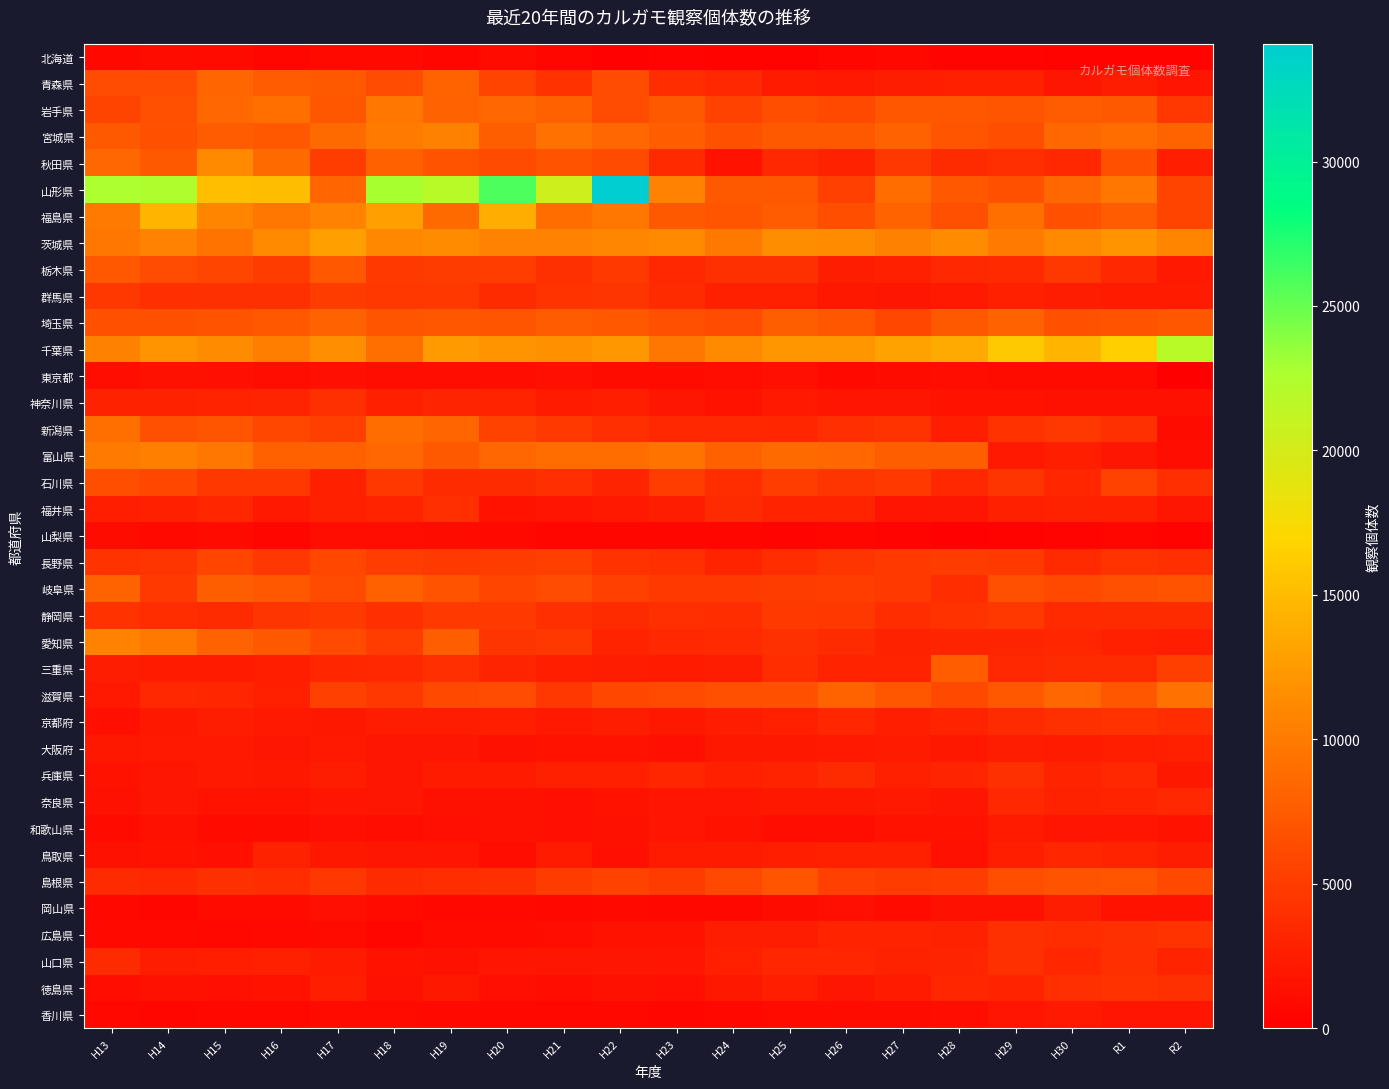

Reading right to left, what are all the values shown in this chart?

北海道: R2=352	R1=395	H30=373	H29=421	H28=458	H27=666	H26=618	H25=369	H24=396	H23=501	H22=232	H21=576	H20=1043	H19=542	H18=878	H17=871	H16=626	H15=989	H14=1197	H13=794
青森県: R2=1800	R1=2422	H30=1937	H29=2695	H28=2673	H27=2465	H26=2166	H25=2372	H24=3410	H23=3785	H22=6382	H21=4168	H20=5722	H19=8162	H18=6376	H17=7422	H16=7472	H15=8314	H14=6333	H13=6331
岩手県: R2=4573	R1=7383	H30=7469	H29=7003	H28=7070	H27=7094	H26=6084	H25=6505	H24=5538	H23=7419	H22=6263	H21=7861	H20=8446	H19=8085	H18=9644	H17=7181	H16=9087	H15=8463	H14=6594	H13=5662
宮城県: R2=8244	R1=8921	H30=8397	H29=6422	H28=6928	H27=8089	H26=7419	H25=7355	H24=6765	H23=7618	H22=8624	H21=9203	H20=7795	H19=10518	H18=10057	H17=8677	H16=7280	H15=7507	H14=6764	H13=7324
秋田県: R2=2615	R1=6684	H30=3395	H29=3936	H28=3667	H27=4616	H26=2881	H25=3427	H24=1629	H23=3478	H22=6158	H21=6855	H20=6209	H19=6847	H18=7882	H17=5166	H16=8675	H15=11290	H14=7440	H13=8393
山形県: R2=5672	R1=9785	H30=8590	H29=6686	H28=7268	H27=9037	H26=5416	H25=7225	H24=7409	H23=10669	H22=34075	H21=20465	H20=25840	H19=21952	H18=22860	H17=8339	H16=15134	H15=15186	H14=22578	H13=22741
福島県: R2=5696	R1=7576	H30=6779	H29=9068	H28=6619	H27=8136	H26=6404	H25=7553	H24=6982	H23=7386	H22=9588	H21=9009	H20=13861	H19=8747	H18=12902	H17=10670	H16=9839	H15=10797	H14=14472	H13=10003
茨城県: R2=10874	R1=11902	H30=11288	H29=10013	H28=11443	H27=10570	H26=11328	H25=11551	H24=9950	H23=11279	H22=10966	H21=10719	H20=10707	H19=11415	H18=11068	H17=12782	H16=11308	H15=9516	H14=10734	H13=9599
栃木県: R2=2236	R1=3370	H30=4673	H29=3551	H28=3422	H27=2739	H26=2483	H25=4043	H24=4071	H23=3344	H22=4920	H21=4027	H20=5063	H19=4959	H18=4893	H17=7240	H16=5007	H15=5819	H14=6307	H13=7290
群馬県: R2=2272	R1=2395	H30=2397	H29=2680	H28=2231	H27=1921	H26=2126	H25=2734	H24=2775	H23=3691	H22=4397	H21=4265	H20=3693	H19=4689	H18=4765	H17=4929	H16=4044	H15=4027	H14=3887	H13=4790
埼玉県: R2=7183	R1=6805	H30=6697	H29=8095	H28=7415	H27=5976	H26=7087	H25=7747	H24=6280	H23=6606	H22=7193	H21=7583	H20=7029	H19=7107	H18=7022	H17=8022	H16=7313	H15=6804	H14=6756	H13=6771
千葉県: R2=21940	R1=16453	H30=14496	H29=16098	H28=13671	H27=13072	H26=12231	H25=12134	H24=11219	H23=9669	H22=12252	H21=11734	H20=11951	H19=12449	H18=9100	H17=11609	H16=10281	H15=11425	H14=12025	H13=10529
東京都: R2=0	R1=1021	H30=985	H29=1179	H28=1257	H27=1193	H26=858	H25=1397	H24=1305	H23=972	H22=1117	H21=1437	H20=1312	H19=1239	H18=1270	H17=1354	H16=1205	H15=1335	H14=1469	H13=1287
神奈川県: R2=1573	R1=1541	H30=1551	H29=1603	H28=1701	H27=1892	H26=1859	H25=2259	H24=1612	H23=1975	H22=2580	H21=2393	H20=3051	H19=3137	H18=2713	H17=4025	H16=3178	H15=3012	H14=2799	H13=2895
新潟県: R2=1118	R1=4012	H30=4530	H29=4259	H28=2581	H27=4298	H26=3917	H25=3251	H24=3417	H23=3354	H22=3981	H21=4887	H20=5471	H19=8365	H18=9033	H17=5318	H16=5944	H15=6977	H14=6538	H13=9085
富山県: R2=1220	R1=1987	H30=2603	H29=2175	H28=7761	H27=7794	H26=8480	H25=8687	H24=7930	H23=9555	H22=8943	H21=8874	H20=8637	H19=7431	H18=8421	H17=7903	H16=7974	H15=9819	H14=10454	H13=10036
石川県: R2=3992	R1=5488	H30=3259	H29=4404	H28=3361	H27=4820	H26=4410	H25=5062	H24=3764	H23=5113	H22=3156	H21=3957	H20=3637	H19=3707	H18=4728	H17=2682	H16=4685	H15=4729	H14=5887	H13=6407
福井県: R2=1872	R1=2715	H30=2815	H29=2740	H28=1963	H27=1814	H26=2955	H25=3051	H24=3662	H23=2499	H22=2185	H21=1850	H20=1655	H19=3912	H18=2988	H17=2668	H16=2262	H15=3246	H14=2721	H13=2584
山梨県: R2=377	R1=656	H30=455	H29=376	H28=228	H27=422	H26=655	H25=453	H24=564	H23=536	H22=566	H21=561	H20=817	H19=1165	H18=1300	H17=1228	H16=639	H15=984	H14=926	H13=1087
長野県: R2=3893	R1=4327	H30=3569	H29=4829	H28=5054	H27=4817	H26=4448	H25=3750	H24=2963	H23=3979	H22=4185	H21=5200	H20=5032	H19=4866	H18=5169	H17=5900	H16=4624	H15=5810	H14=4497	H13=4280
岐阜県: R2=6891	R1=6580	H30=6015	H29=6639	H28=3751	H27=4827	H26=5087	H25=4939	H24=4880	H23=4829	H22=5442	H21=6297	H20=5829	H19=6831	H18=7893	H17=6235	H16=7284	H15=7728	H14=4906	H13=8213
静岡県: R2=3711	R1=3594	H30=3543	H29=4727	H28=4249	H27=3771	H26=4672	H25=4921	H24=3732	H23=3886	H22=3632	H21=3867	H20=4877	H19=4818	H18=3968	H17=4834	H16=4440	H15=3662	H14=3779	H13=4153
愛知県: R2=2562	R1=2678	H30=3252	H29=3186	H28=3129	H27=2921	H26=3646	H25=4001	H24=3593	H23=3420	H22=3042	H21=4686	H20=4437	H19=7726	H18=5089	H17=6205	H16=7396	H15=8000	H14=9944	H13=10738
三重県: R2=5266	R1=3685	H30=3704	H29=3337	H28=7704	H27=3039	H26=2937	H25=3800	H24=2475	H23=2313	H22=2416	H21=2531	H20=3150	H19=3914	H18=3400	H17=3324	H16=2540	H15=2347	H14=2316	H13=2470
滋賀県: R2=9266	R1=7146	H30=8467	H29=7309	H28=6003	H27=7137	H26=8184	H25=6721	H24=6580	H23=6187	H22=5933	H21=4538	H20=6388	H19=6071	H18=4625	H17=5379	H16=2673	H15=3267	H14=3419	H13=2262
京都府: R2=3812	R1=4239	H30=4116	H29=3598	H28=2939	H27=2546	H26=3302	H25=2774	H24=2422	H23=2051	H22=2522	H21=2212	H20=2544	H19=2398	H18=2421	H17=2071	H16=2185	H15=2437	H14=2023	H13=1370
大阪府: R2=2766	R1=2551	H30=2357	H29=2450	H28=2125	H27=2267	H26=2171	H25=2118	H24=2048	H23=1446	H22=1602	H21=1641	H20=1543	H19=1902	H18=1968	H17=2149	H16=1982	H15=2218	H14=2140	H13=2061
兵庫県: R2=2000	R1=3415	H30=2948	H29=4022	H28=3127	H27=2673	H26=3690	H25=3004	H24=2737	H23=3299	H22=2679	H21=2770	H20=2368	H19=2287	H18=1957	H17=2475	H16=2102	H15=2218	H14=1939	H13=1730
奈良県: R2=3380	R1=3052	H30=2896	H29=3357	H28=1934	H27=2179	H26=2123	H25=2043	H24=1793	H23=1737	H22=1672	H21=1421	H20=1568	H19=1576	H18=1932	H17=1812	H16=1673	H15=1713	H14=1918	H13=1498
和歌山県: R2=1701	R1=1754	H30=1843	H29=2314	H28=1717	H27=1629	H26=1200	H25=1317	H24=1702	H23=1733	H22=1543	H21=1362	H20=1484	H19=1441	H18=1213	H17=1335	H16=1142	H15=1042	H14=1537	H13=1003
鳥取県: R2=2396	R1=2942	H30=3239	H29=2626	H28=1533	H27=2693	H26=2765	H25=2567	H24=2336	H23=2383	H22=1390	H21=2265	H20=1249	H19=1815	H18=1883	H17=2032	H16=2895	H15=1414	H14=1687	H13=1585
島根県: R2=6025	R1=6972	H30=6832	H29=6430	H28=5165	H27=5017	H26=5336	H25=6961	H24=6027	H23=4996	H22=5567	H21=4939	H20=4015	H19=3727	H18=3665	H17=4652	H16=3824	H15=4010	H14=3414	H13=3703
岡山県: R2=1663	R1=1705	H30=2419	H29=1467	H28=1537	H27=1064	H26=1442	H25=1180	H24=686	H23=680	H22=824	H21=754	H20=831	H19=787	H18=986	H17=1406	H16=1055	H15=1061	H14=610	H13=739
広島県: R2=4384	R1=4009	H30=3739	H29=4082	H28=2876	H27=3051	H26=2952	H25=2503	H24=2442	H23=1715	H22=1604	H21=1269	H20=1058	H19=949	H18=665	H17=953	H16=899	H15=766	H14=815	H13=898
山口県: R2=2969	R1=3952	H30=3309	H29=4074	H28=3142	H27=2902	H26=3217	H25=3264	H24=2721	H23=1836	H22=1897	H21=1896	H20=1738	H19=1489	H18=1656	H17=2320	H16=2700	H15=2532	H14=2472	H13=3632
徳島県: R2=4093	R1=4140	H30=3935	H29=3029	H28=3250	H27=2274	H26=1967	H25=2533	H24=2063	H23=1448	H22=1468	H21=1229	H20=1434	H19=2021	H18=1529	H17=2542	H16=1680	H15=1454	H14=1512	H13=1310
香川県: R2=1812	R1=1739	H30=2243	H29=1860	H28=1301	H27=1120	H26=1132	H25=934	H24=749	H23=640	H22=788	H21=756	H20=682	H19=849	H18=935	H17=942	H16=676	H15=749	H14=635	H13=736